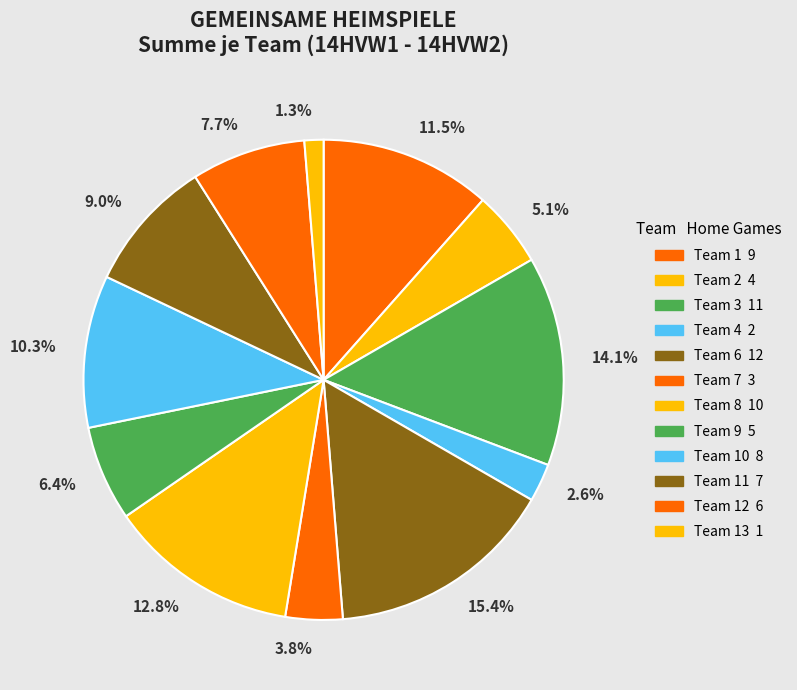

What percentage is NOT represented by 9.0%?

91.0%